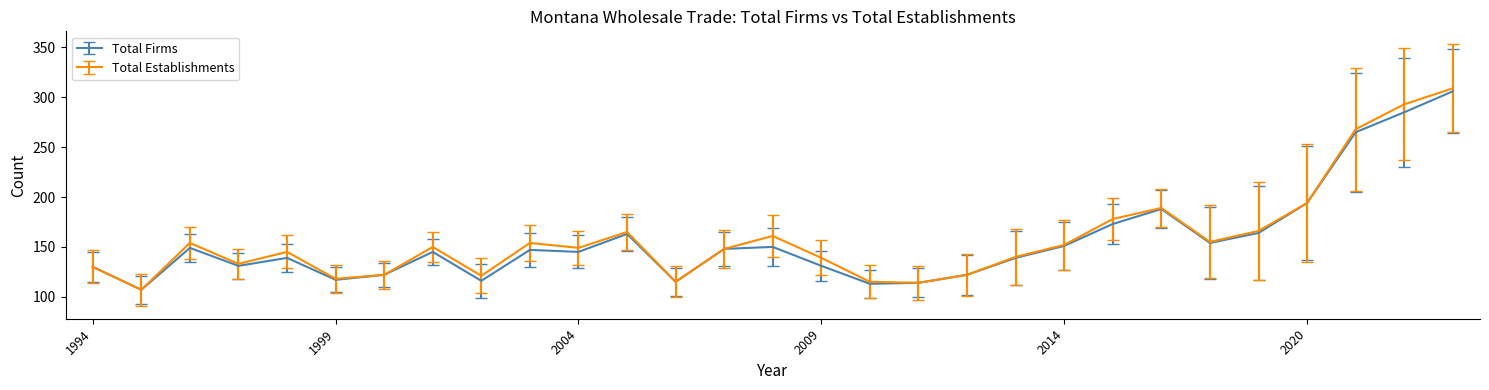

Which series has the largest range (max minus min)?

Total Establishments